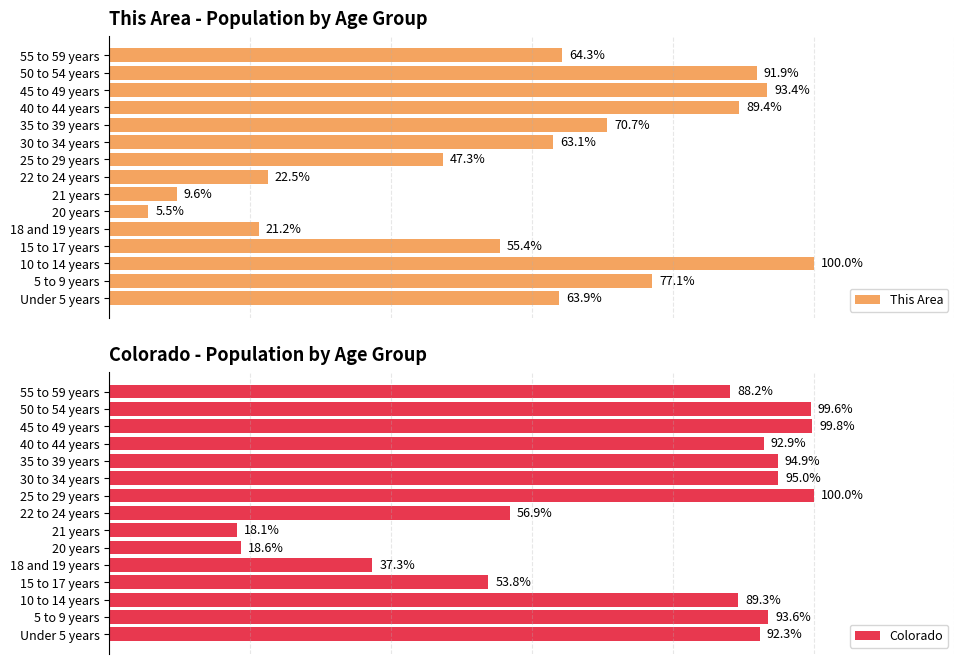

Which category has the highest value in the This Area series?

10 to 14 years